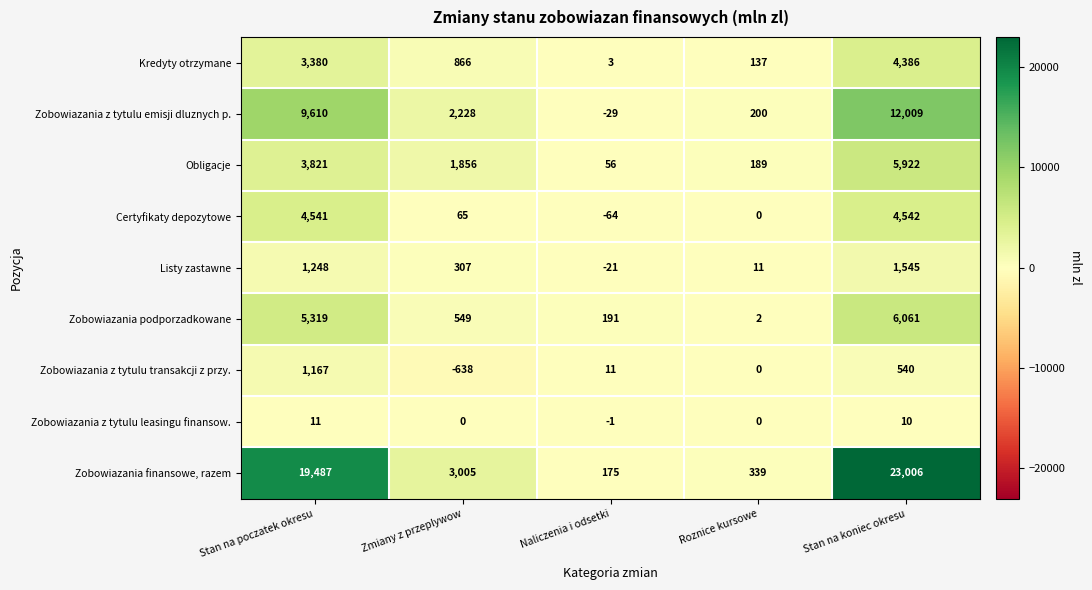

What is the sum of all Zobowiazania z tytulu leasingu finansow. values?

20